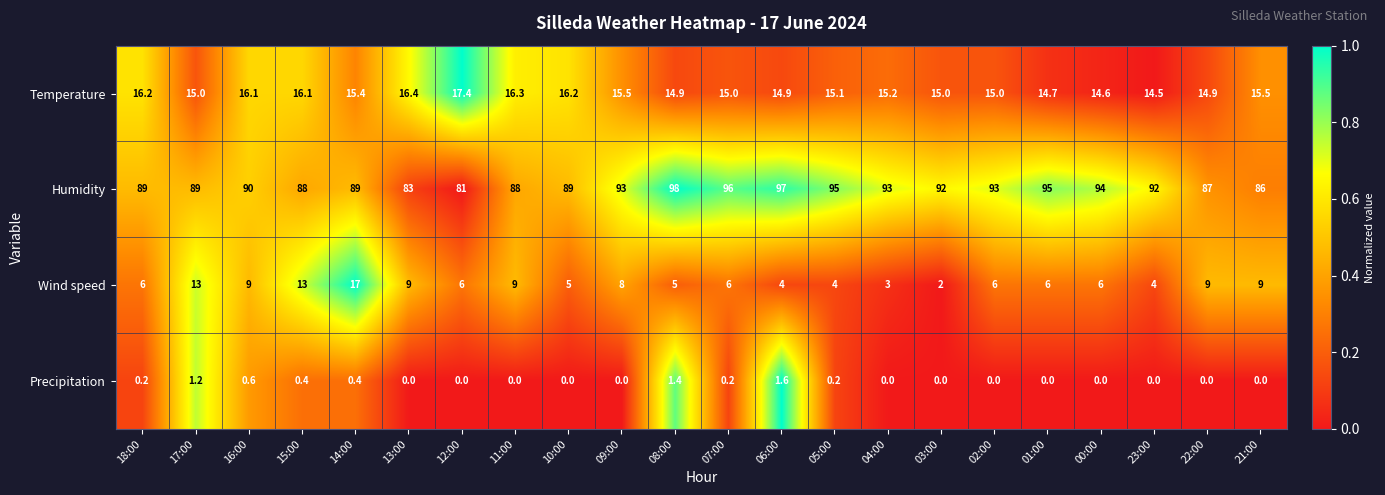

What is the difference between the second highest and minimum values in the Humidity series?

16.0